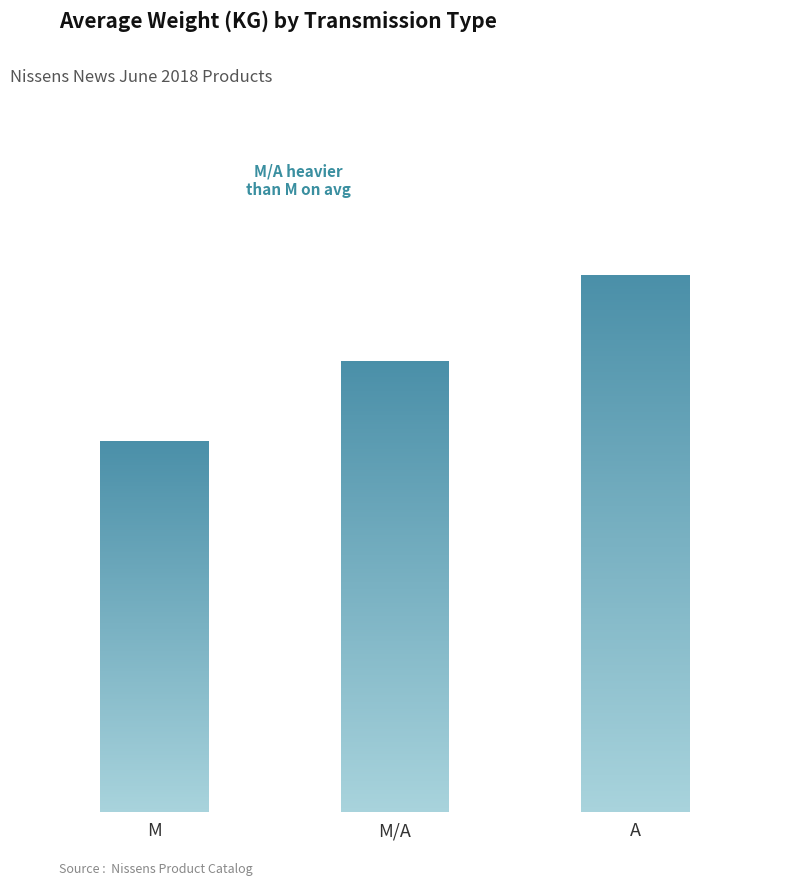

What is the label of the 3rd bar from the right?

M